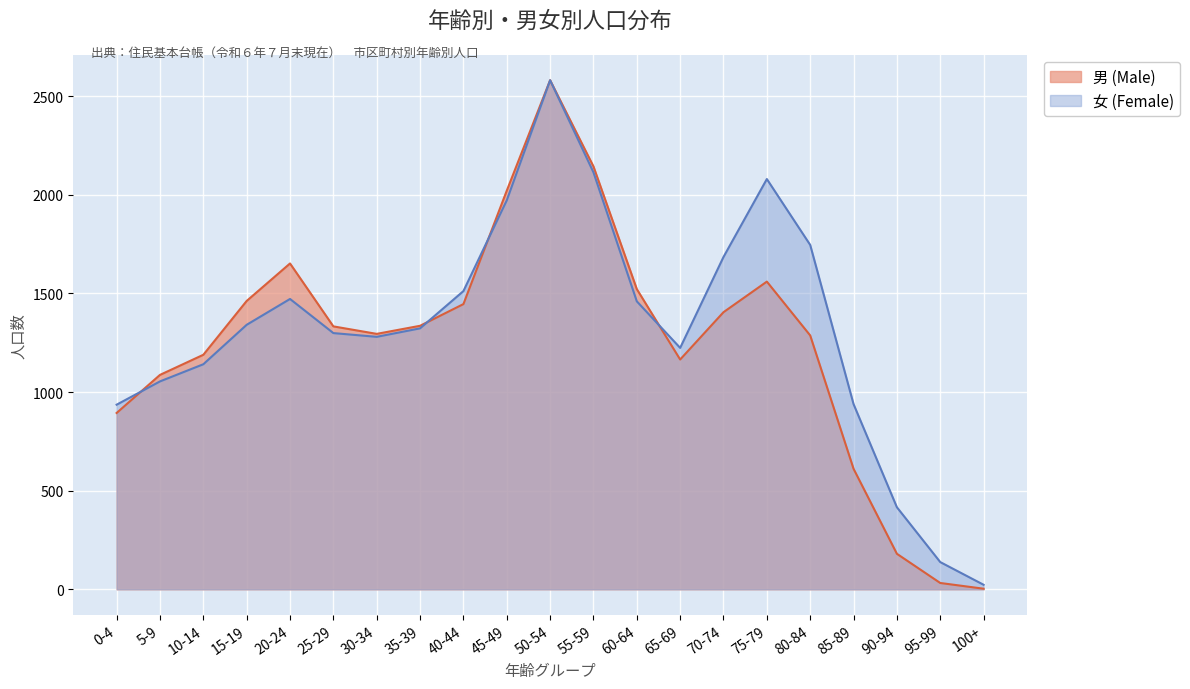

True or false: 男 (Male) has more than 2 points higher than both neighbors.

True